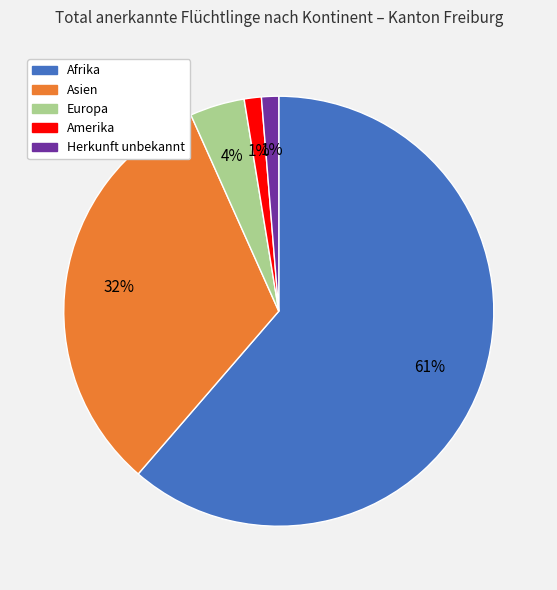

Does Asien account for over 50% of the chart?

No